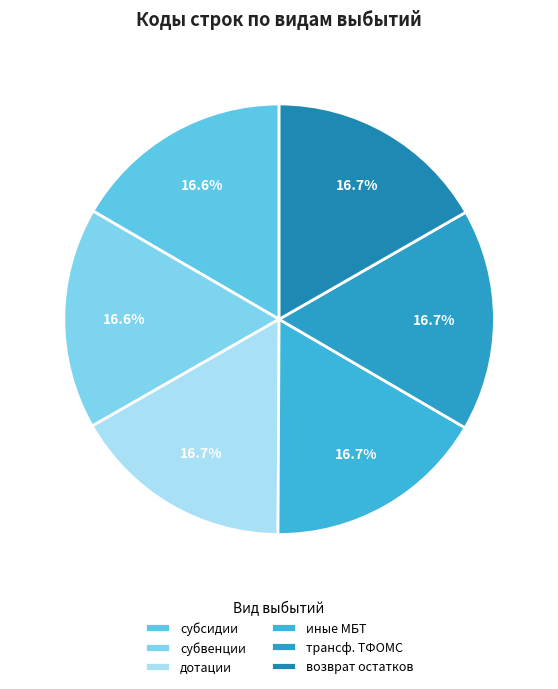

Is there any slice that represents more than half of the pie?

No